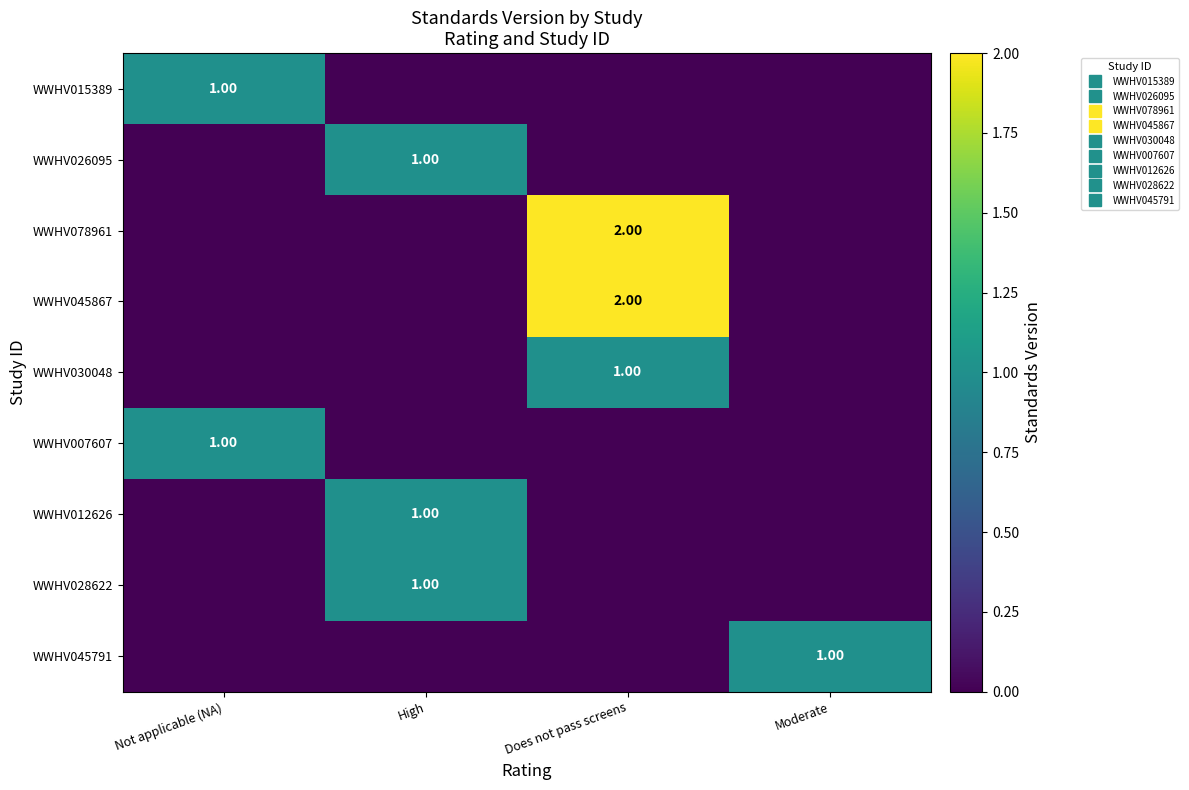

The WWHV026095 series shows -1 at Moderate. True or false?

False